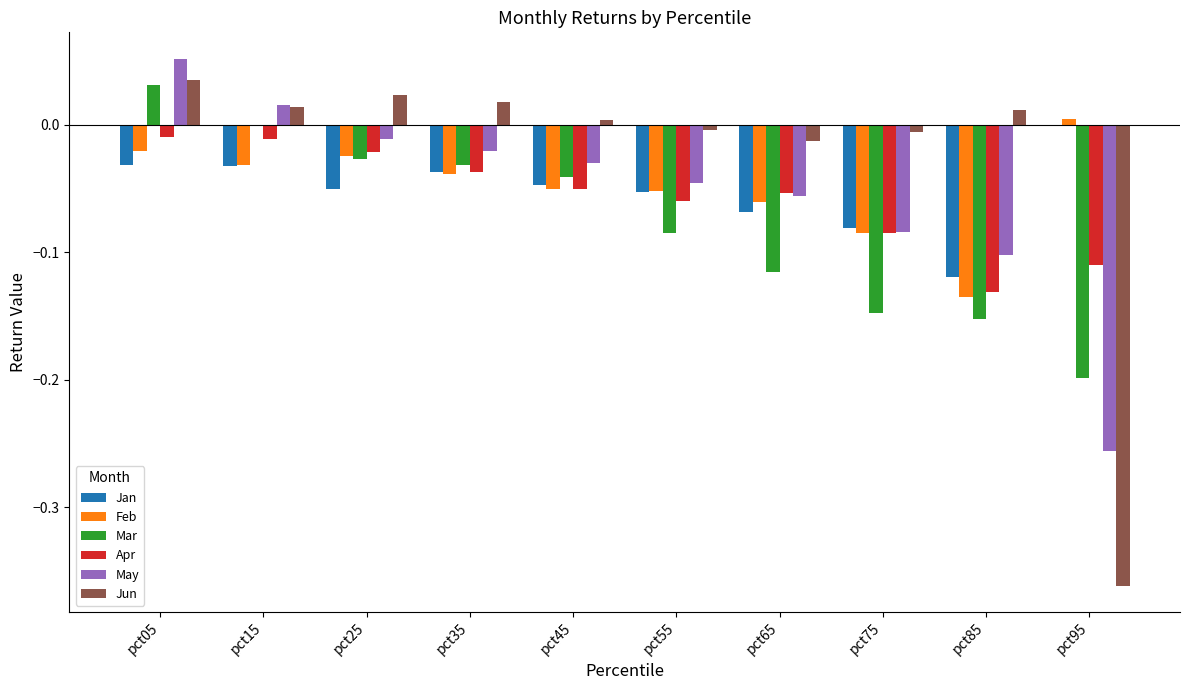

Does the chart contain stacked bars?

No